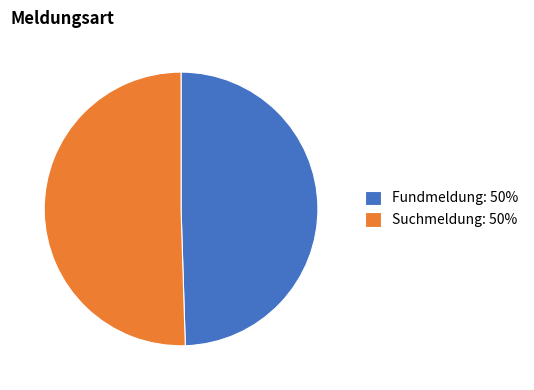

Approximately how many times larger is the value at Fundmeldung: 50% compared to Suchmeldung: 50%?

1.0